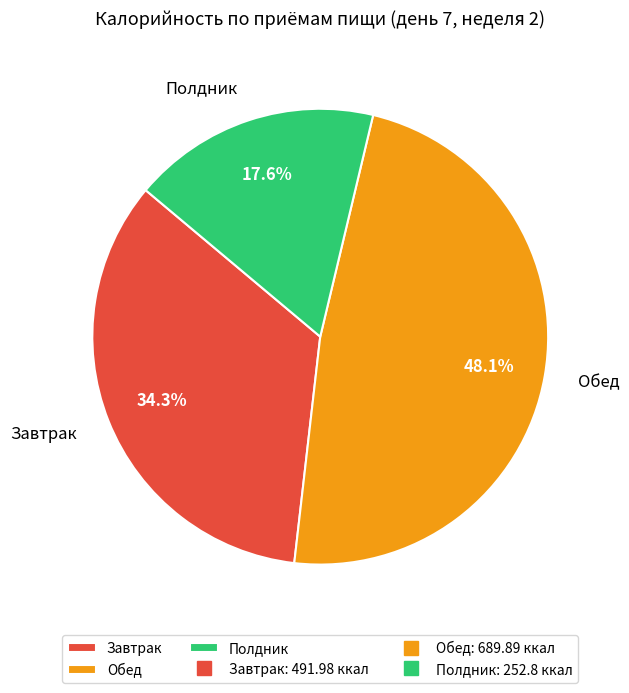

How much of the chart is everything except Обед?

51.9%